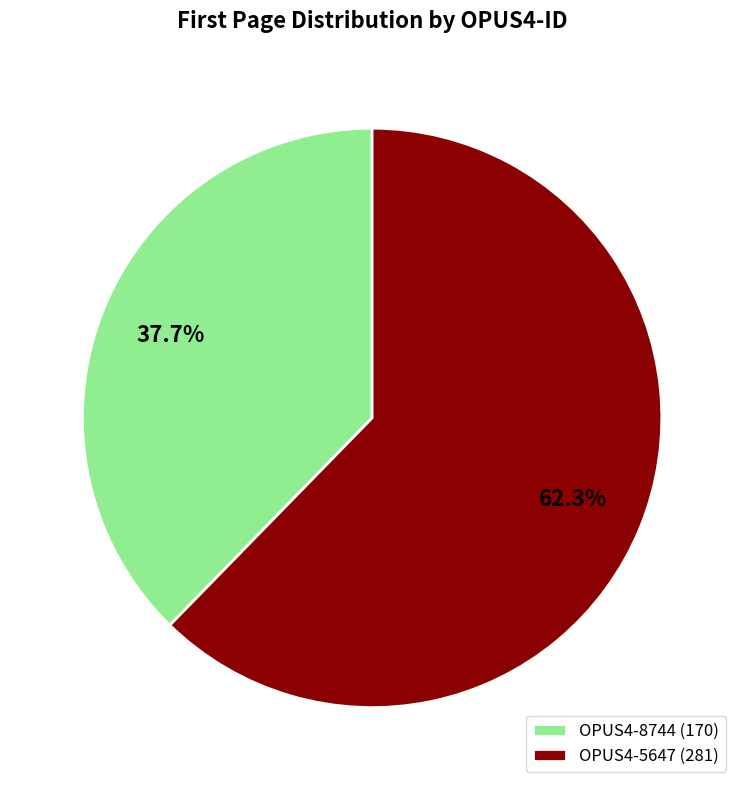

Which slice is the smallest?

OPUS4-8744